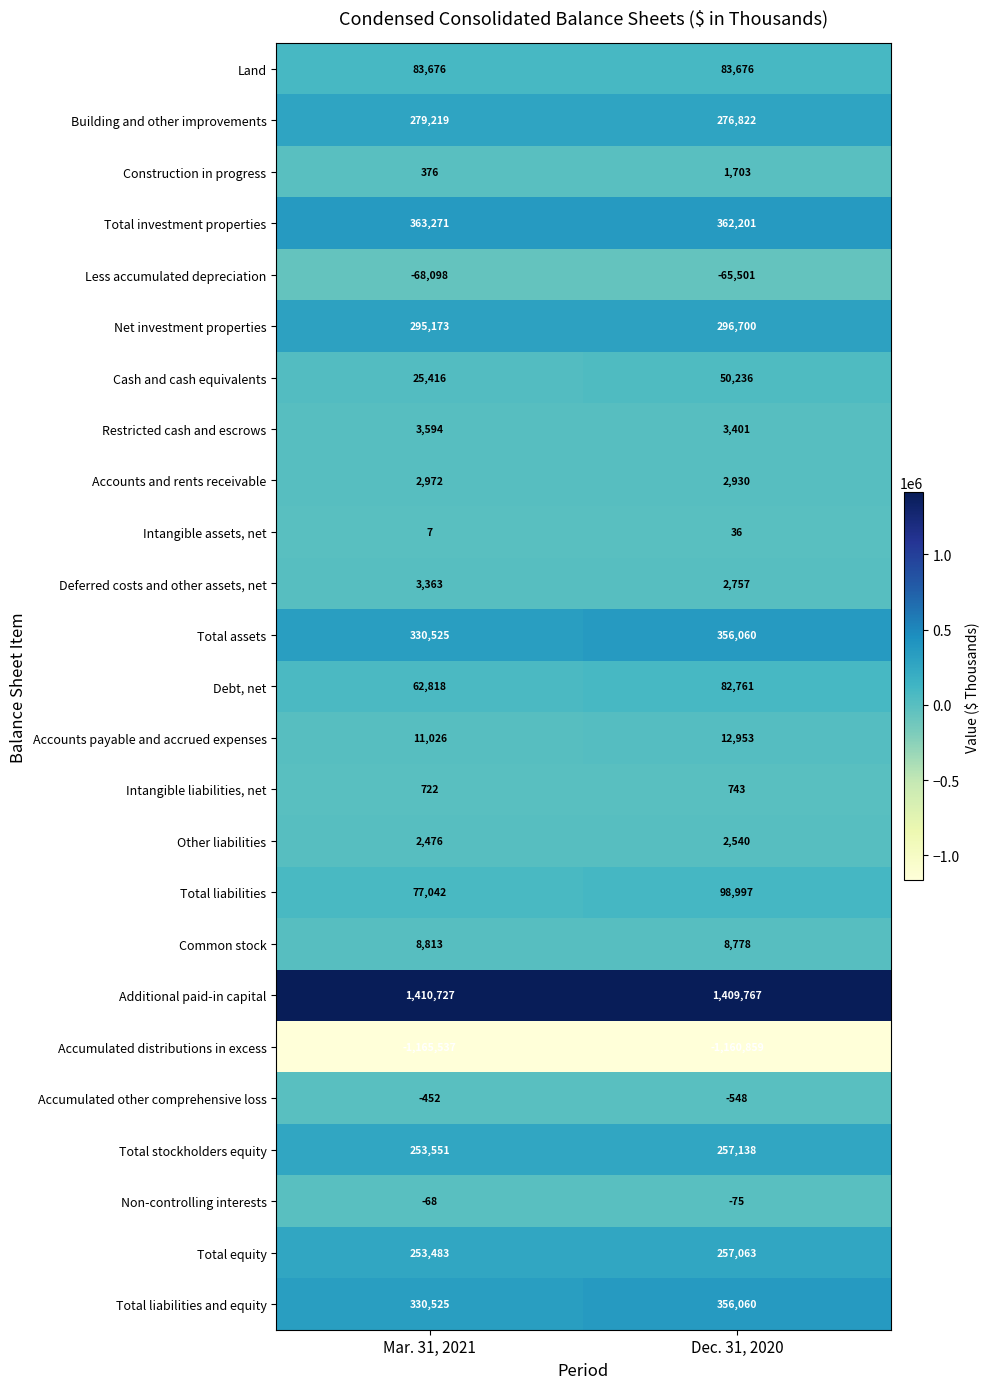

What is the average value of the Total equity series?

255273